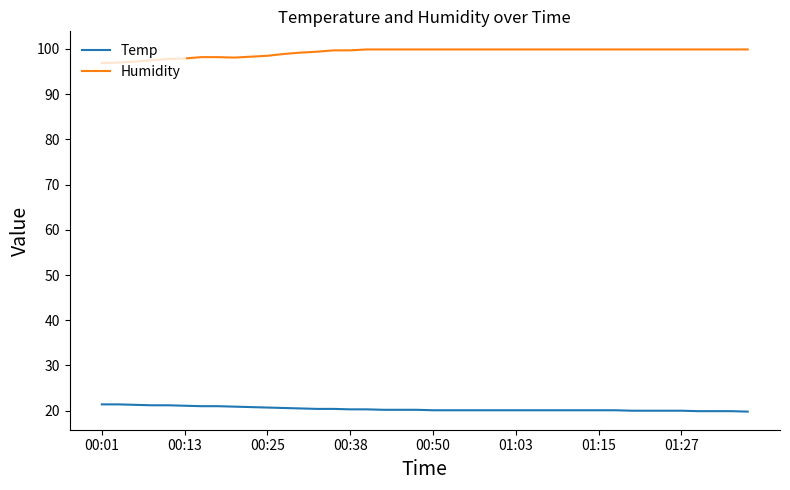

What is the minimum value for Humidity?

96.9